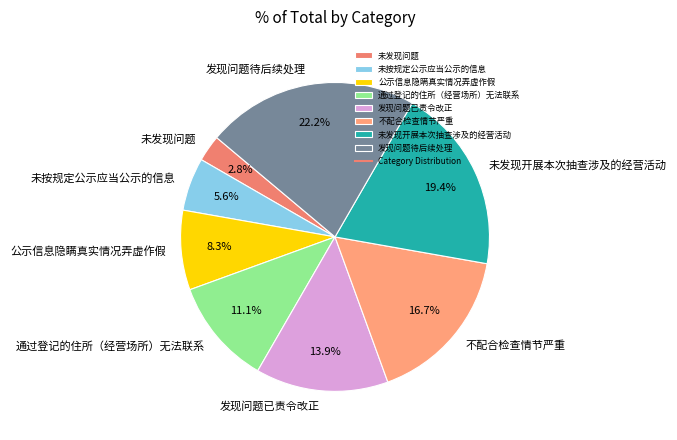

True or false: 发现问题待后续处理 accounts for 22% of the total.

True